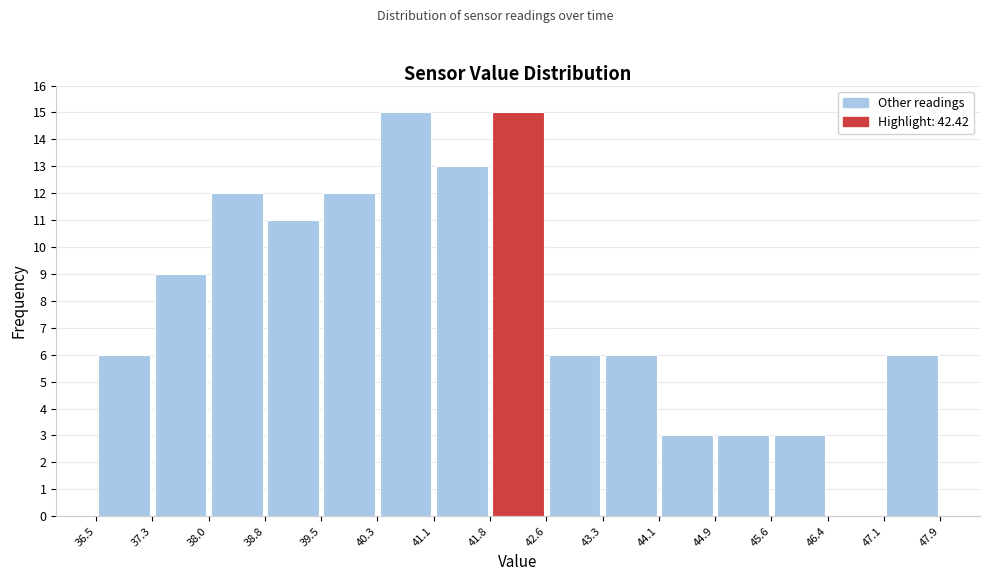

Reading left to right, list every bar in this chart as the range it spans on the x-axis followed by its height. The values are not printed on the chart, so give them approximately, as read against the axis.

36.5 to 37.3: 6
37.3 to 38.0: 9
38.0 to 38.8: 12
38.8 to 39.5: 11
39.5 to 40.3: 12
40.3 to 41.1: 15
41.1 to 41.8: 13
41.8 to 42.6: 15
42.6 to 43.3: 6
43.3 to 44.1: 6
44.1 to 44.9: 3
44.9 to 45.6: 3
45.6 to 46.4: 3
46.4 to 47.1: 0
47.1 to 47.9: 6